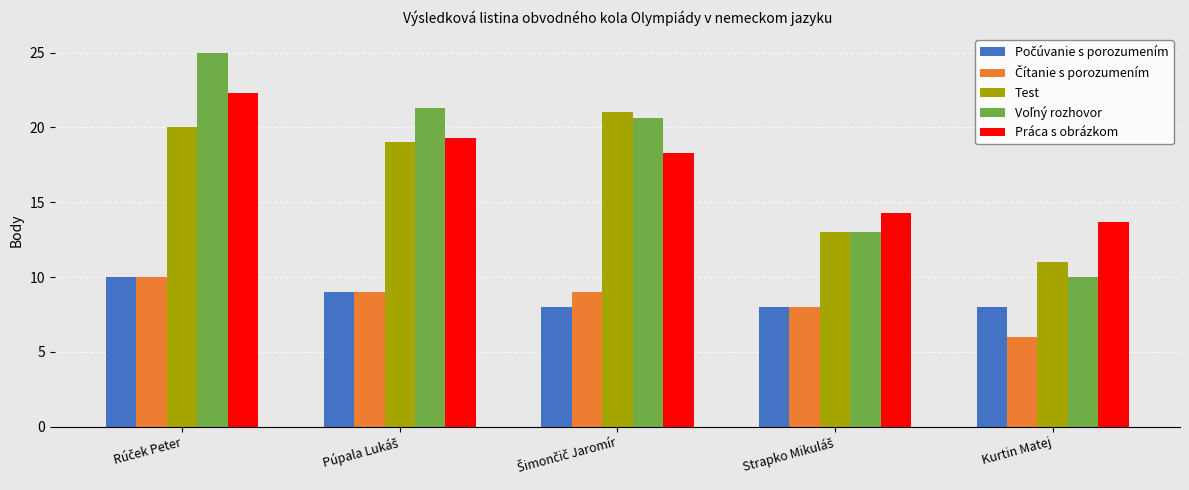

What is the average value of the Test series?

16.8